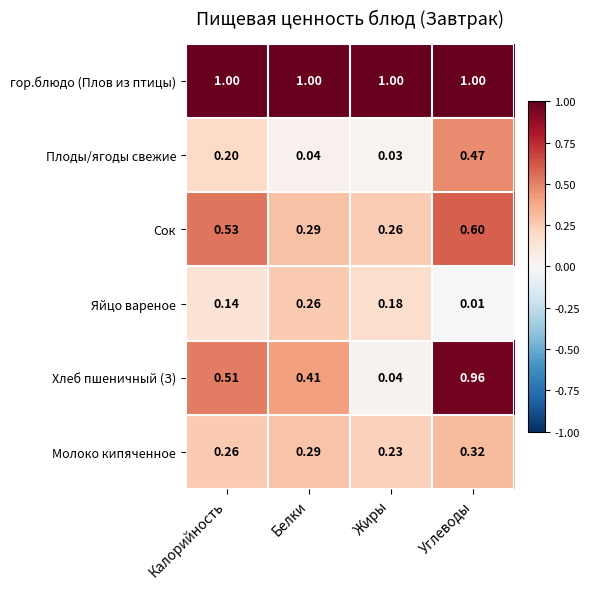

At which label is Яйцо вареное closest to 0?

Углеводы